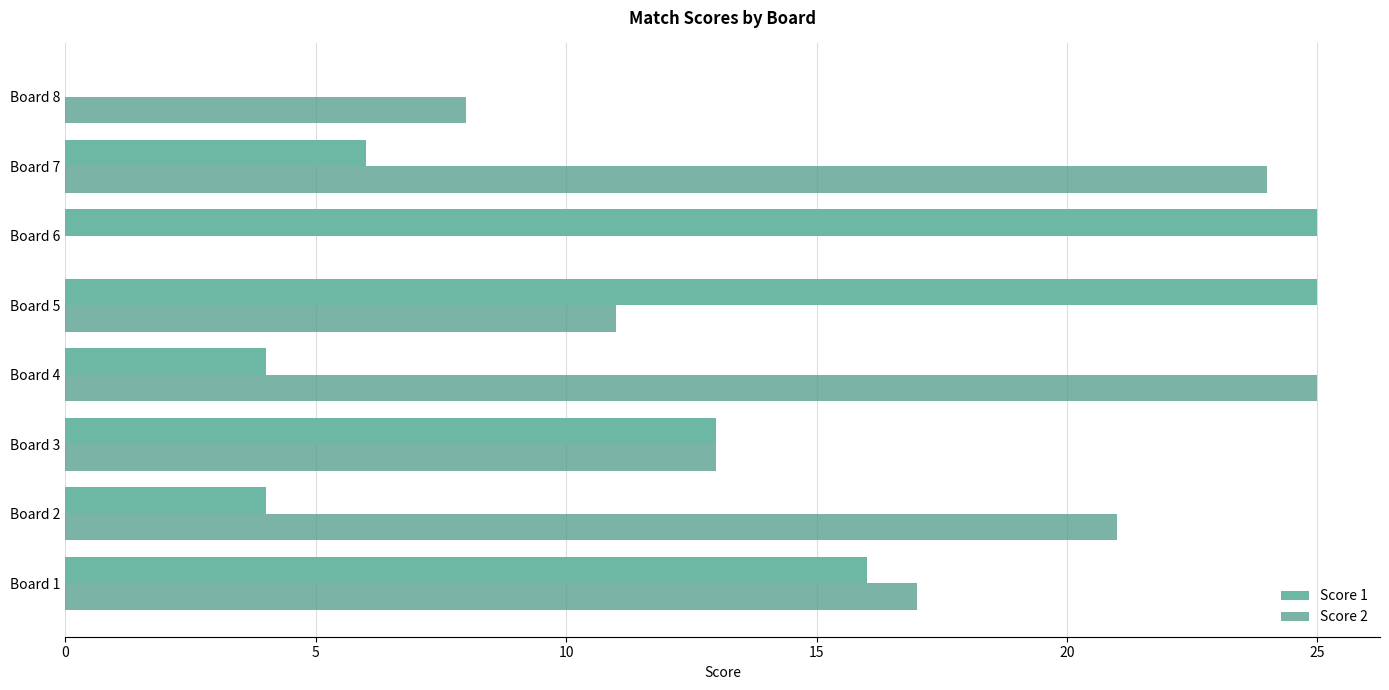

How many series are shown in this chart?

2